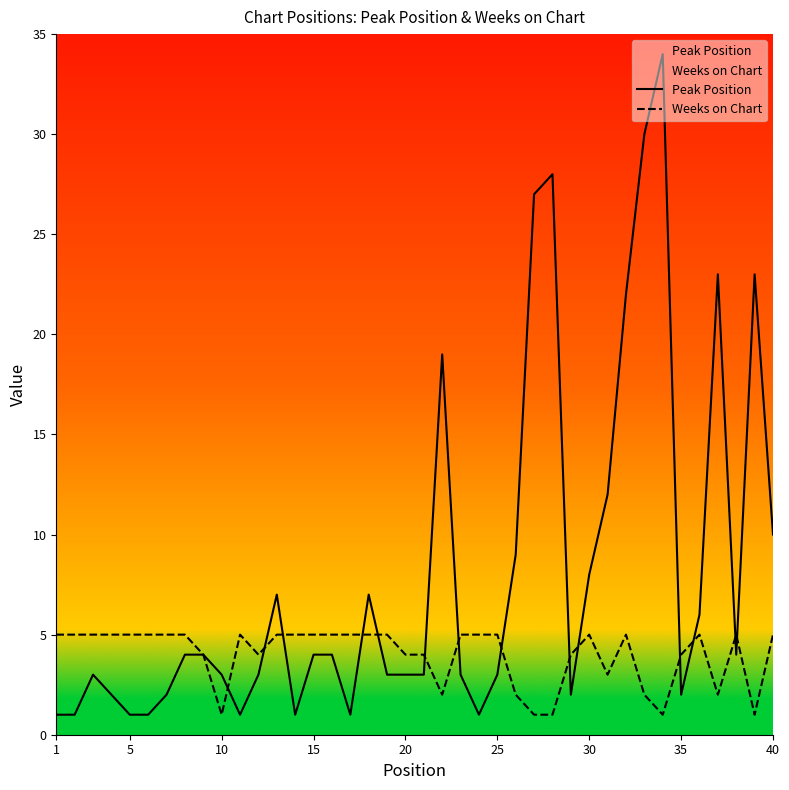

True or false: Peak Position has more than 0 points higher than both neighbors.

True